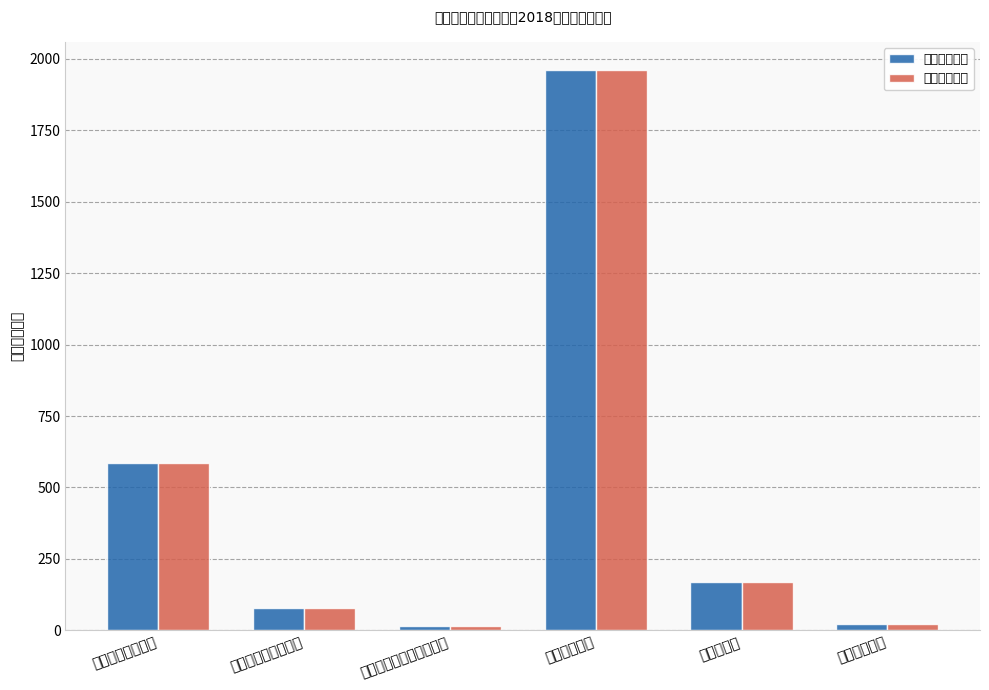

How many bars are there in total?

12